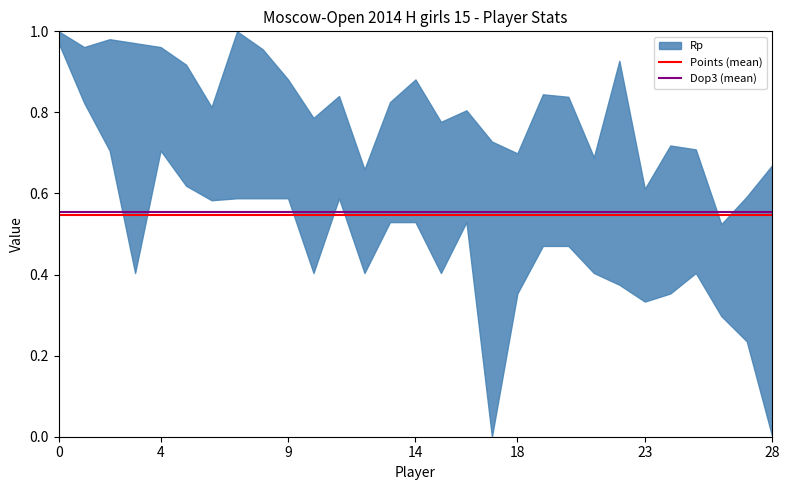

What is the sum of the Dop3 (mean) values at 0 and 4?

1.1